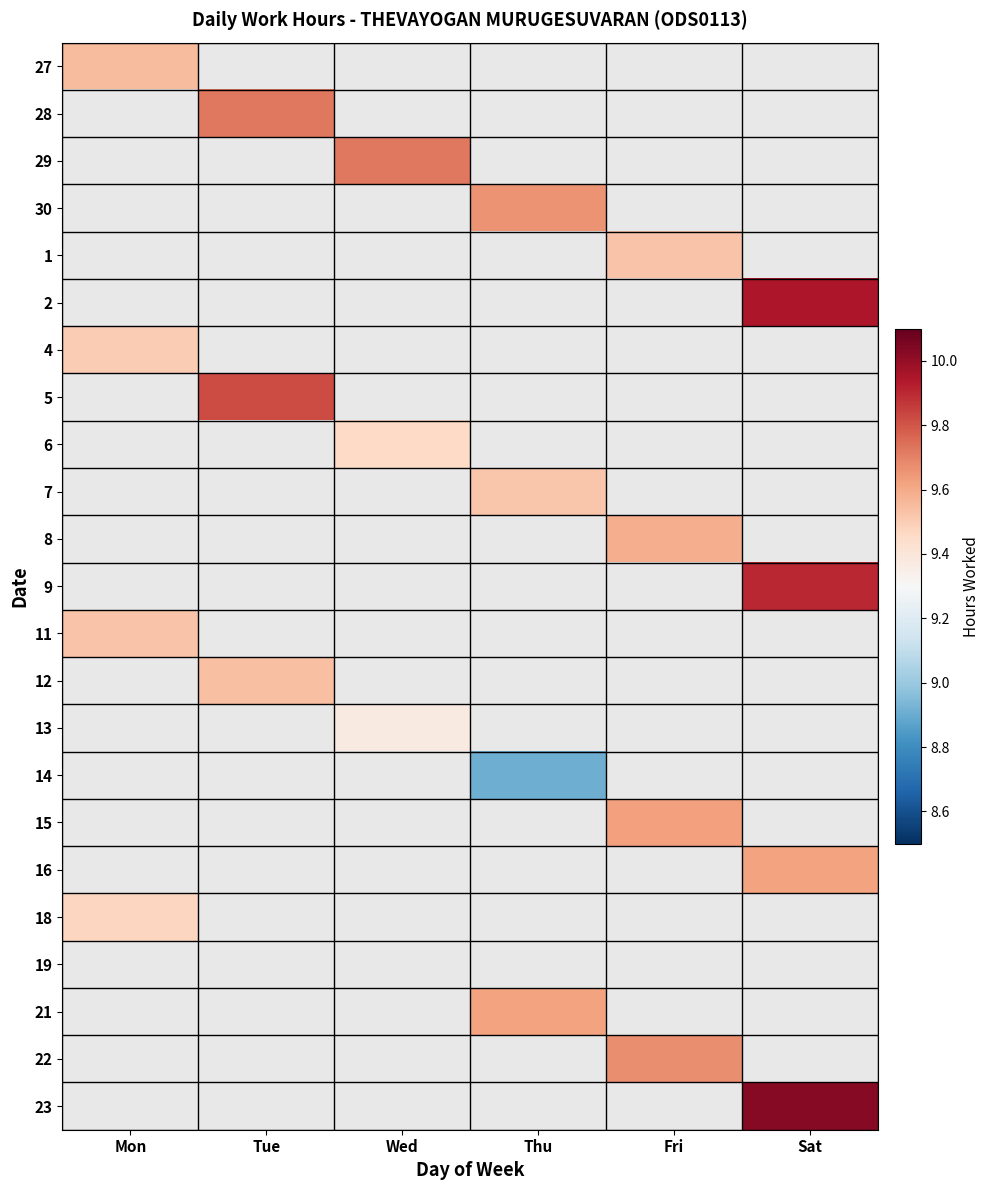

At which category does the chart reach its minimum across all series?

Tue